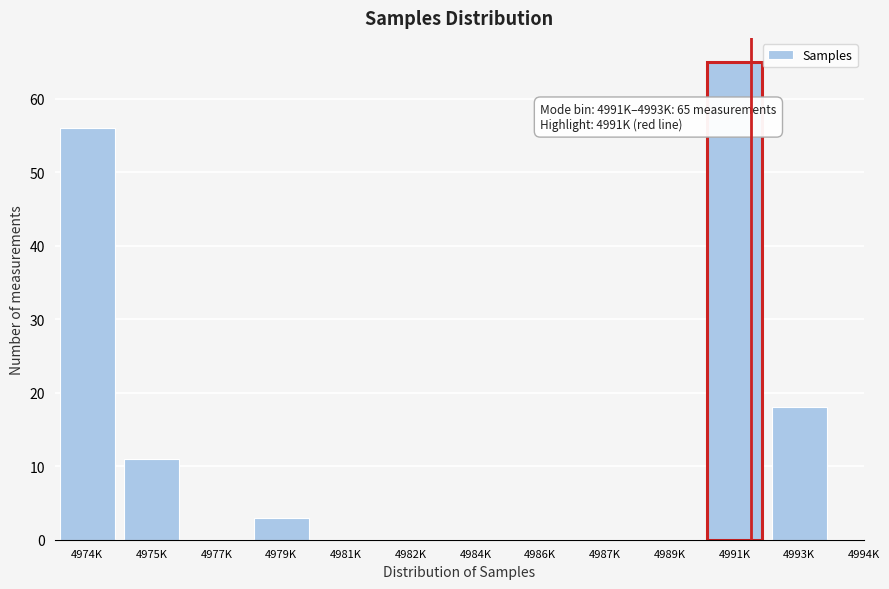

Reading left to right, extract all data points from this chart.

4974K=56	4975K=11	4977K=0	4979K=3	4981K=0	4982K=0	4984K=0	4986K=0	4987K=0	4989K=0	4991K=65	4993K=18